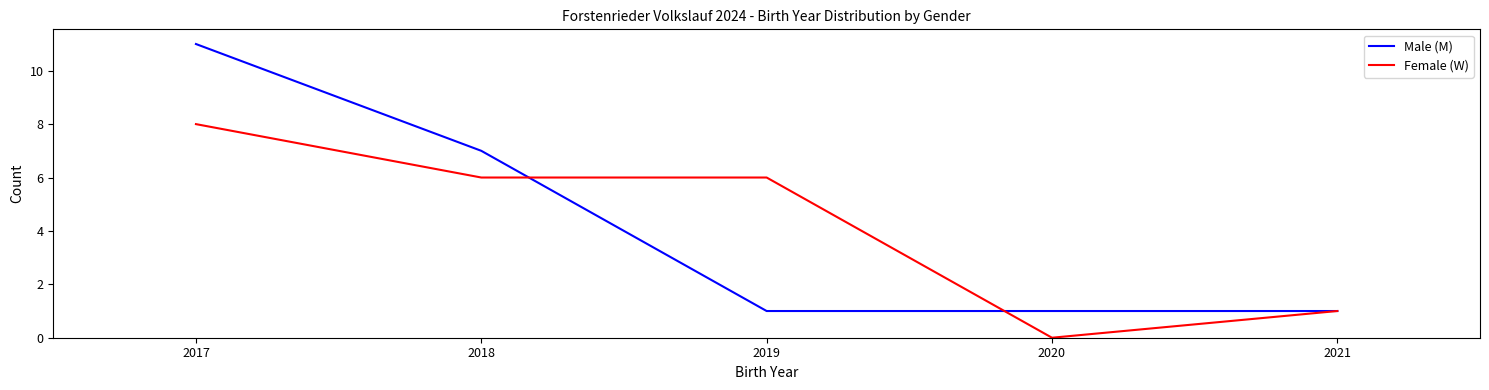

What is the value of the Male (M) point at the 1st from the left?

11